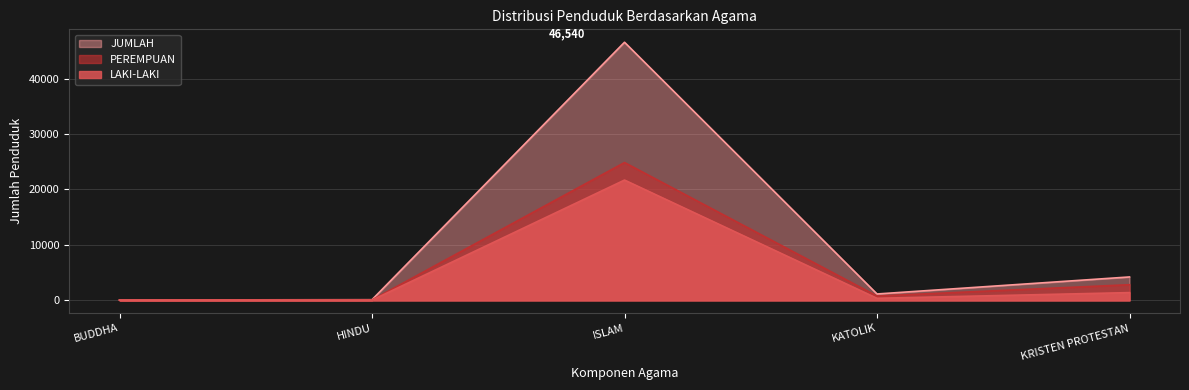

True or false: JUMLAH and LAKI-LAKI intersect in this chart.

False